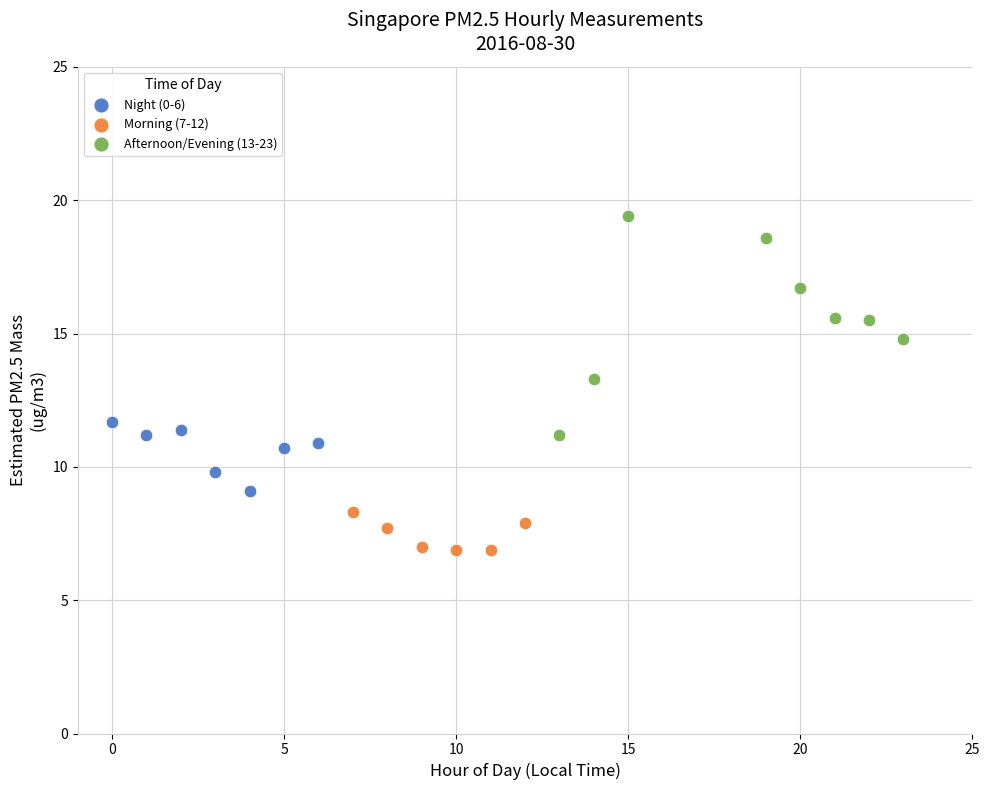

Which series has the largest Y range (max minus min)?

Afternoon/Evening (13-23)